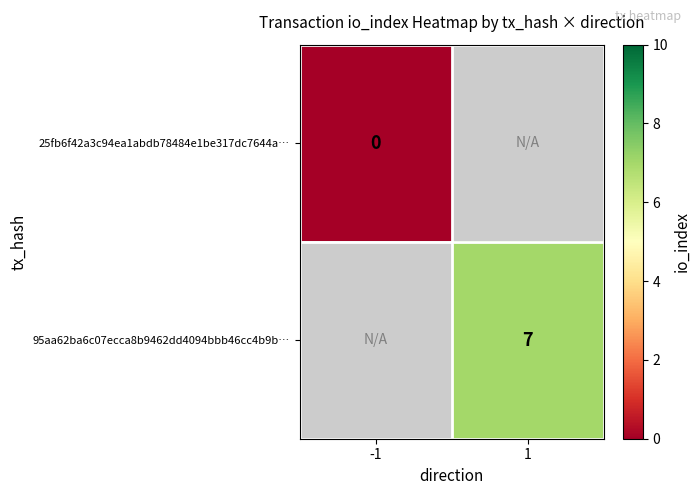

The 95aa62ba6c07ecca8b9462dd4094bbb46cc4b9b… series shows 11 at 1. True or false?

False